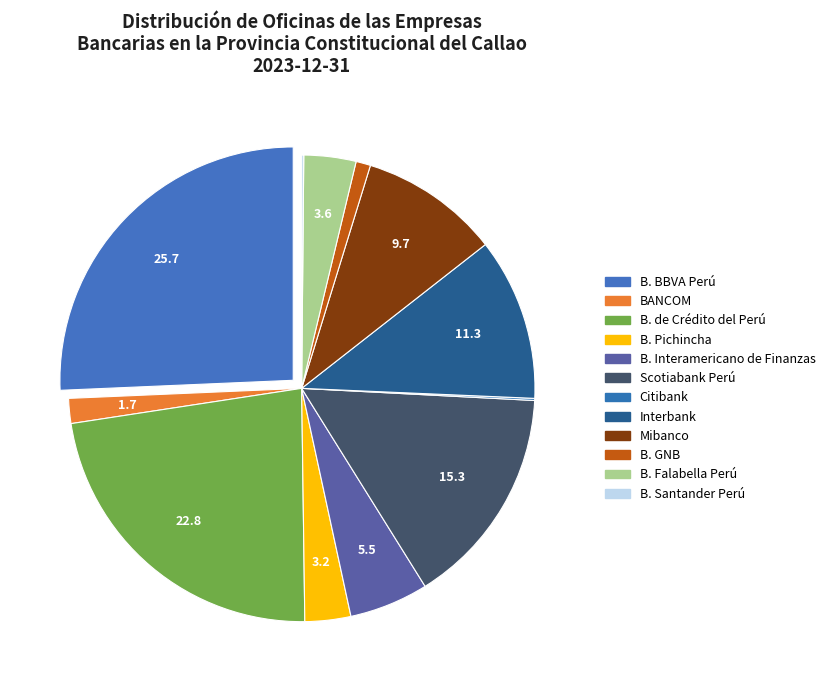

Which has a higher value, Scotiabank Perú or BANCOM?

Scotiabank Perú